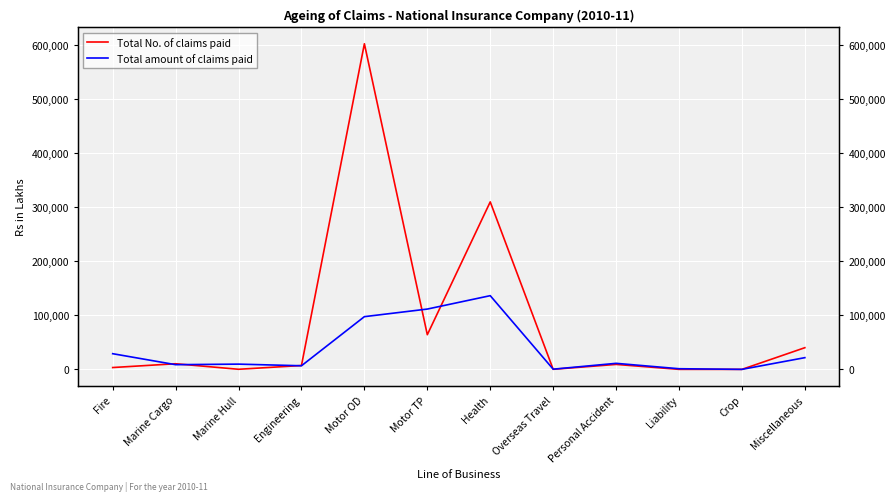

True or false: Total amount of claims paid and Total No. of claims paid cross at least once.

True